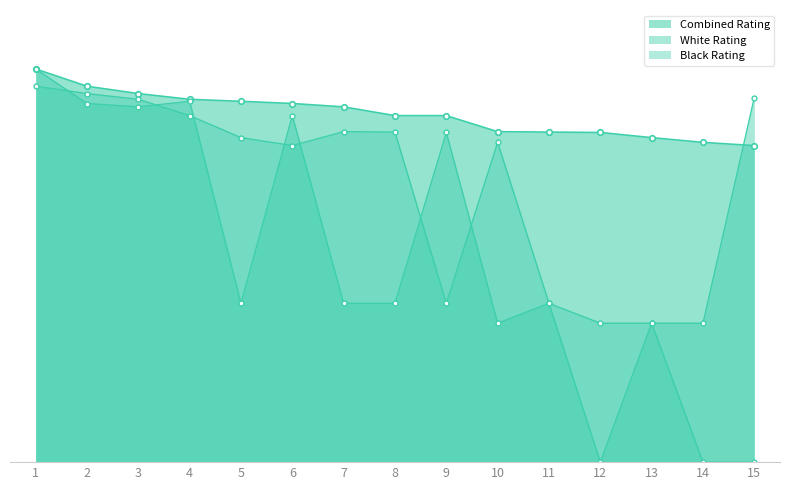

How many positive values does the Black Rating series have?

13